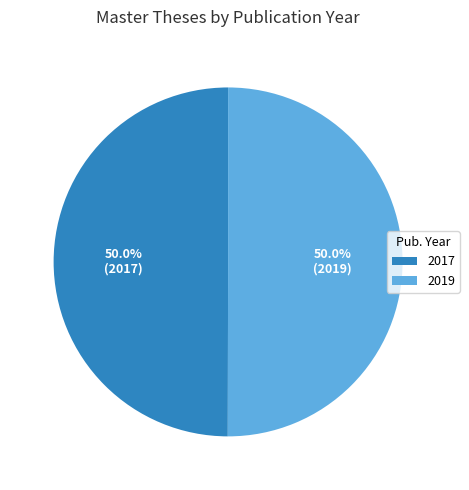

What is the ratio of the value at 2017 to the value at 2019?

1.0